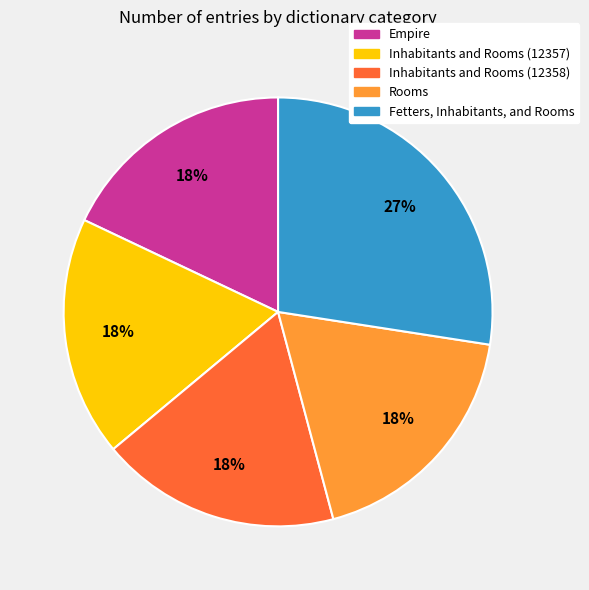

Which category has the biggest portion of the pie?

Fetters, Inhabitants, and Rooms